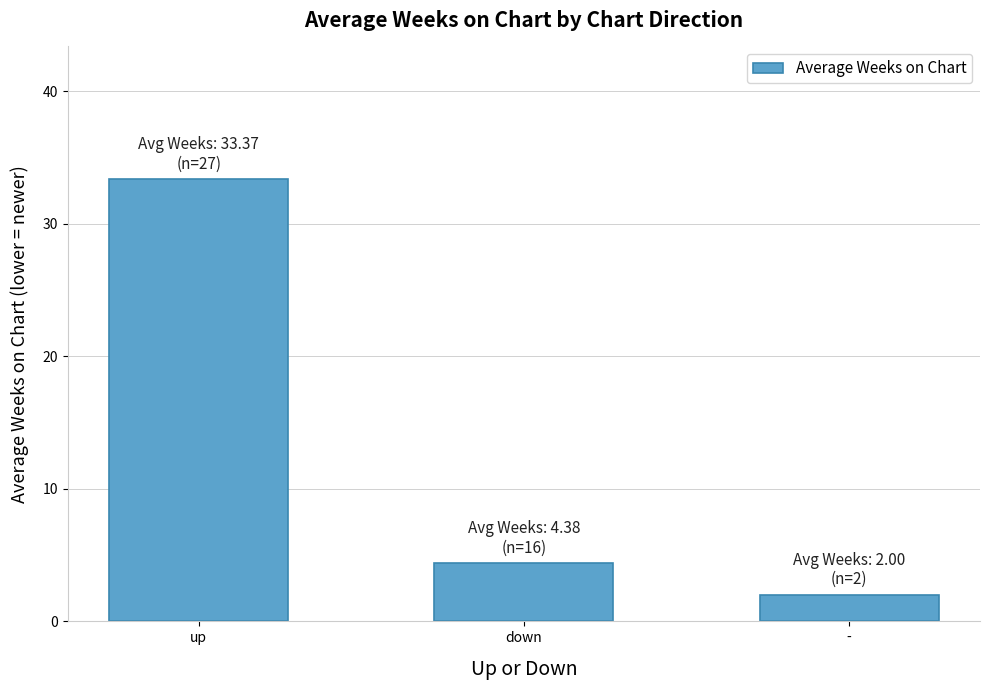

How many data points are less than 4?

1